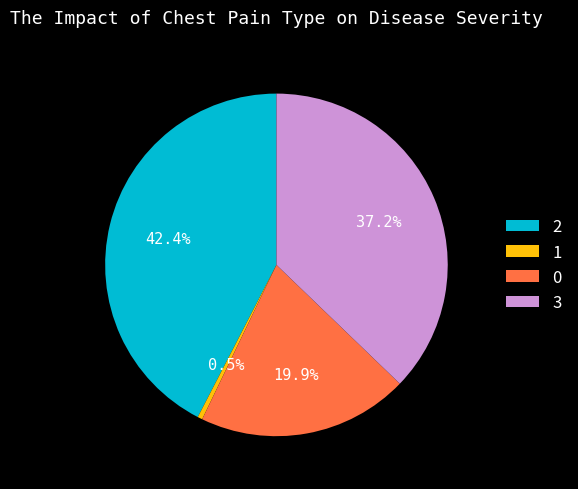

To the nearest percent, what is the difference between the largest and smallest slice percentages?

42%